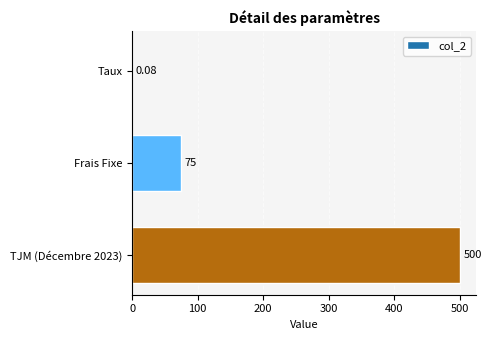

Which has a higher value, Frais Fixe or Taux?

Frais Fixe